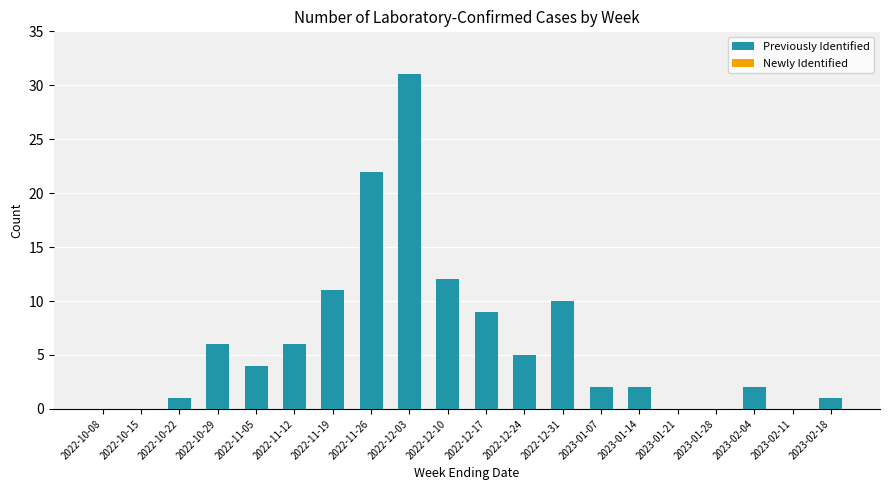

Where is the data nearest to the value 15?

2022-12-10